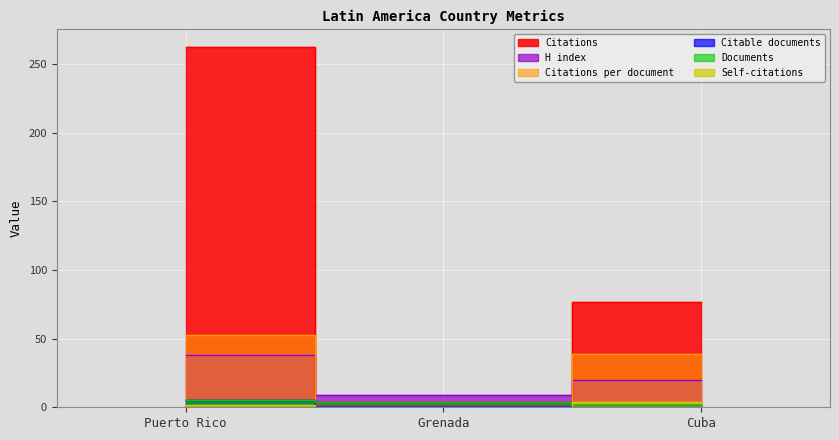

What is the difference between the maximum and minimum values in the Self-citations series?

4.0